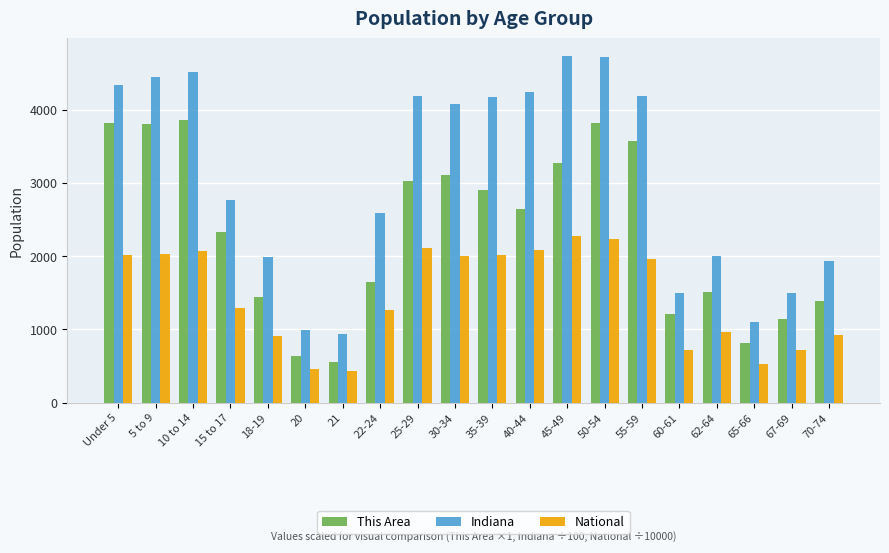

What is the difference between the This Area values at 67-69 and 70-74?

252.0